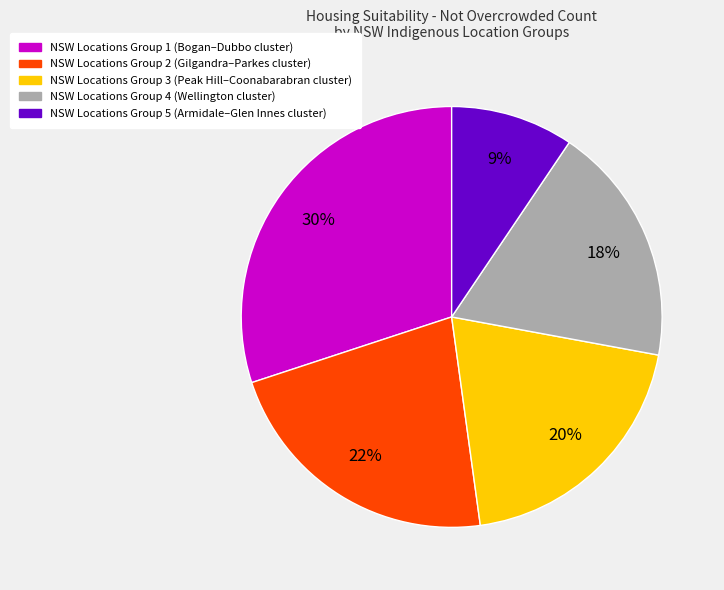

To the nearest percent, what percentage of the pie is NSW Locations Group 2 (Gilgandra–Parkes cluster)?

22%